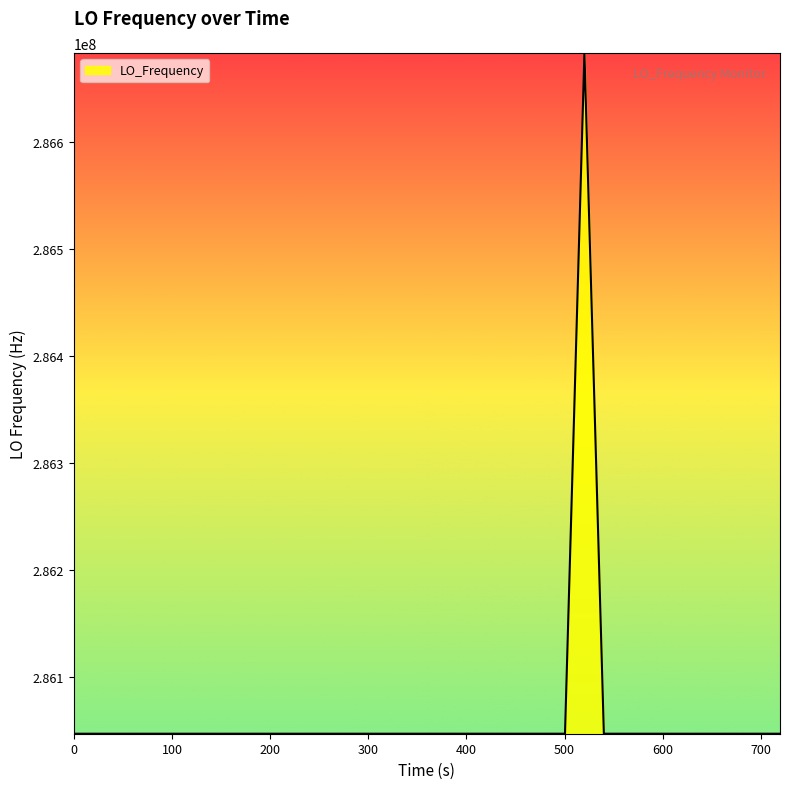

What is the maximum value shown in the chart?

286682711.1